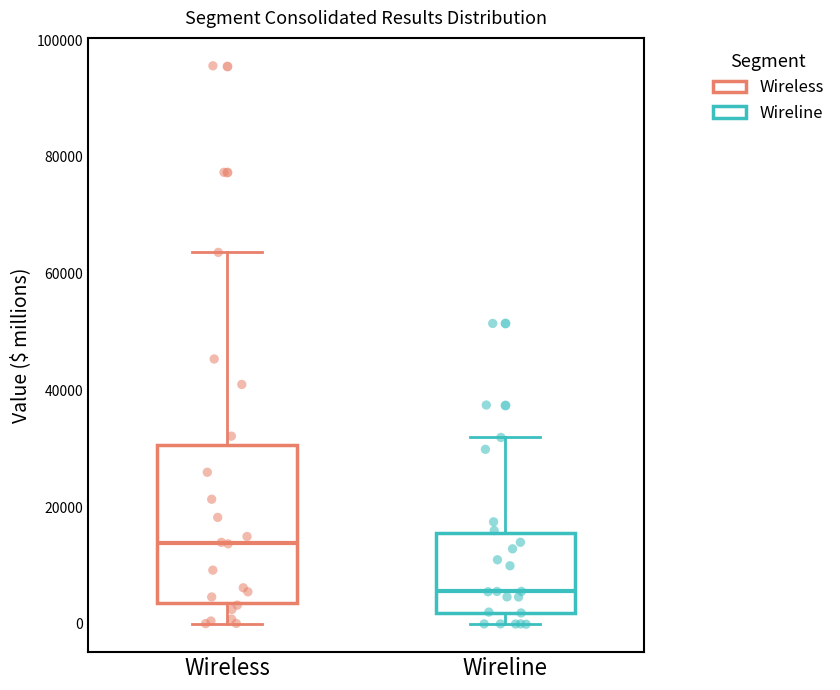

Reading left to right, transcribe this box plot: for each box, give where its median line is, the range the box spans, and where its two whiskers end, as read against the y-axis. The values are not printed on the chart, so give them approximately, as read against the axis.

Wireless: median 14000, box 4000 to 30000, whiskers 0 to 64000
Wireline: median 6000, box 2000 to 16000, whiskers 0 to 32000